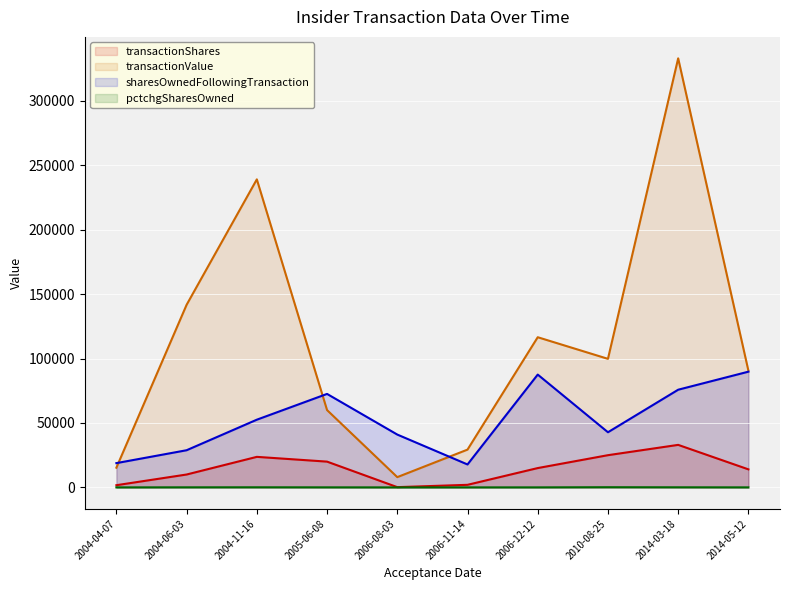

What value does the transactionShares series have at 2004-11-16?

23700